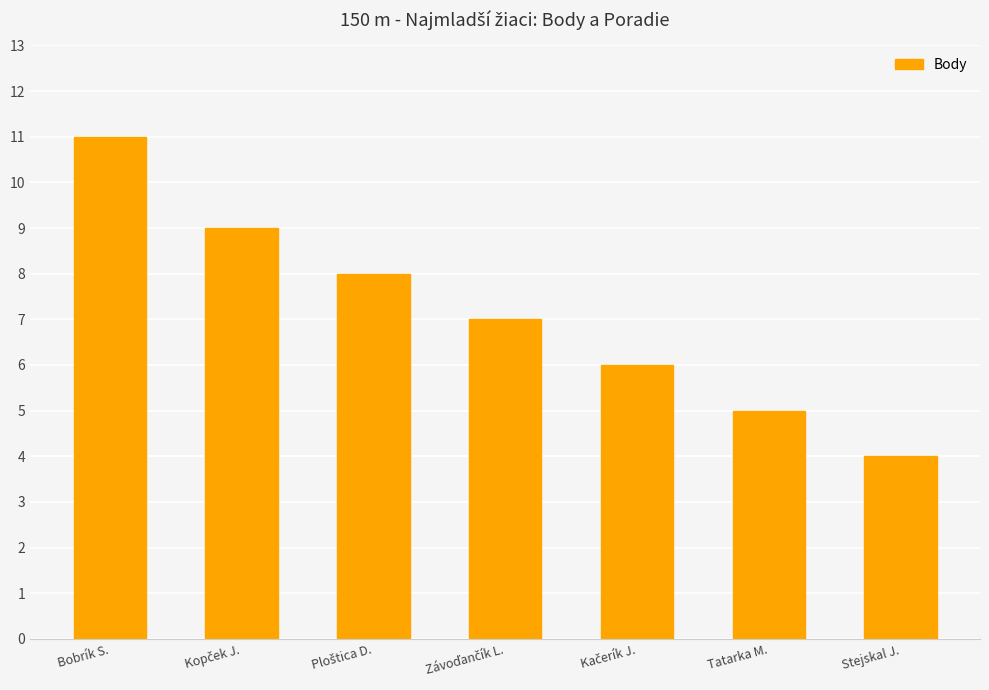

What is the difference between the second highest and second lowest values?

4